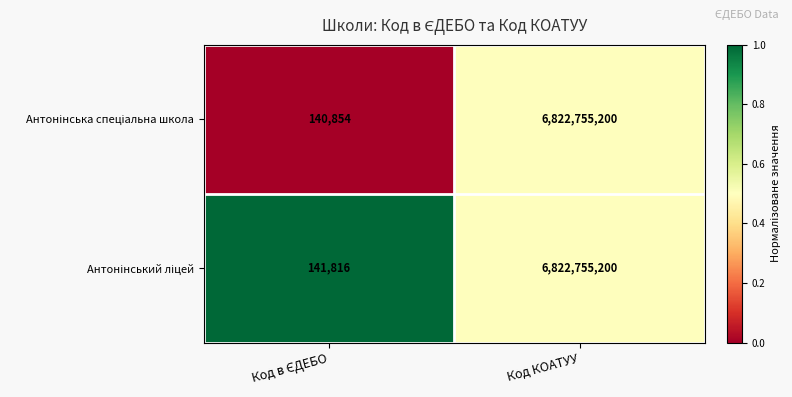

What is the total value across all series at Код КОАТУУ?

13645510400